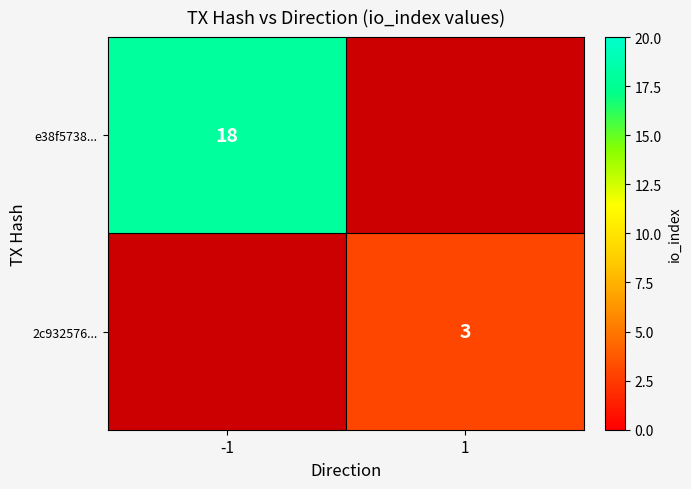

Which category has the lowest value across all series?

1